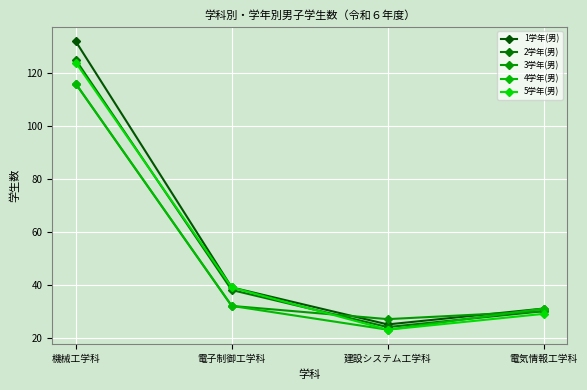

Reading left to right, transcribe all the data shown in this chart.

1学年(男): 機械工学科=132	電子制御工学科=39	建設システム工学科=25	電気情報工学科=31
2学年(男): 機械工学科=125	電子制御工学科=38	建設システム工学科=24	電気情報工学科=30
3学年(男): 機械工学科=116	電子制御工学科=32	建設システム工学科=27	電気情報工学科=30
4学年(男): 機械工学科=116	電子制御工学科=32	建設システム工学科=23	電気情報工学科=31
5学年(男): 機械工学科=124	電子制御工学科=39	建設システム工学科=23	電気情報工学科=29